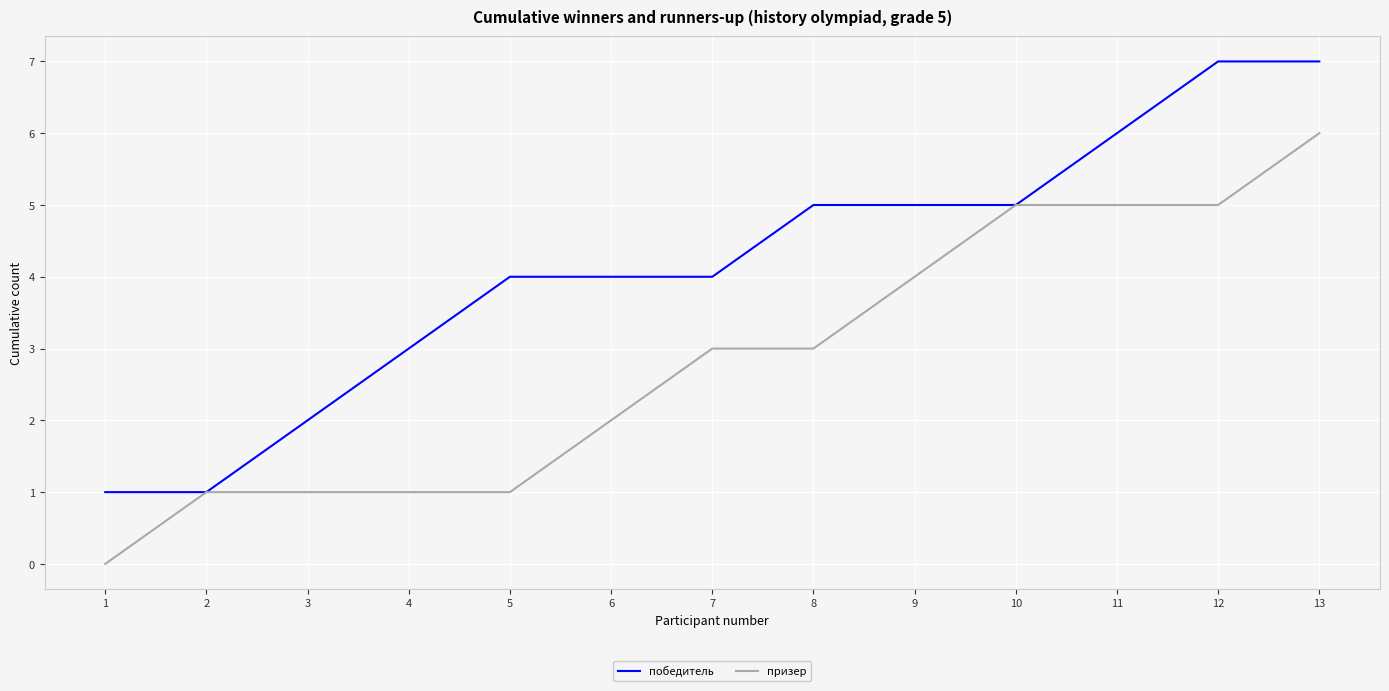

Is this an area chart (filled region under the line)?

No